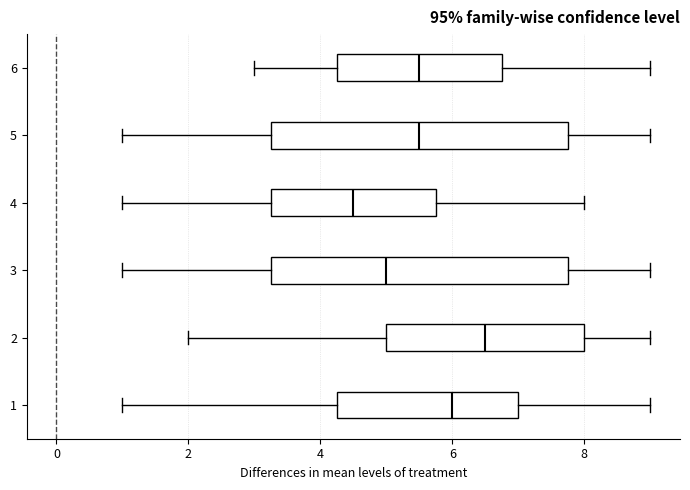

Reading bottom to top, read every box against the x-axis: the position of its median line, the range the box covers, and the ends of its whiskers. The values are not printed on the chart, so give them approximately, as read against the axis.

1: median 6.0, box 4.2 to 7.0, whiskers 1.0 to 9.0
2: median 6.6, box 5.0 to 8.0, whiskers 2.0 to 9.0
3: median 5.0, box 3.2 to 7.8, whiskers 1.0 to 9.0
4: median 4.6, box 3.2 to 5.8, whiskers 1.0 to 8.0
5: median 5.6, box 3.2 to 7.8, whiskers 1.0 to 9.0
6: median 5.6, box 4.2 to 6.8, whiskers 3.0 to 9.0